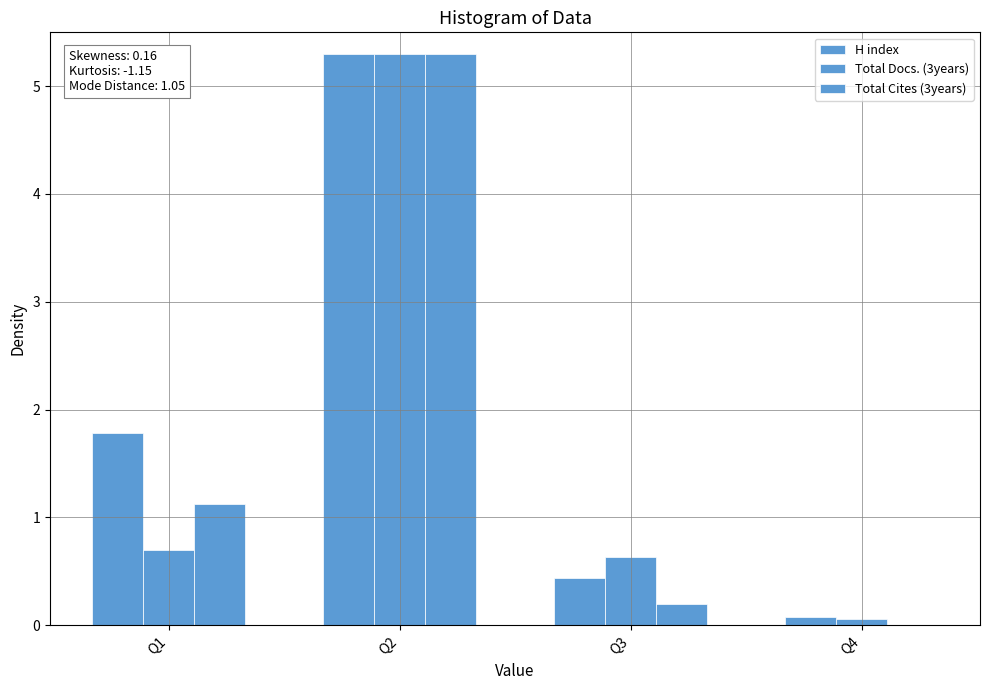

How many data points does each series have?

4